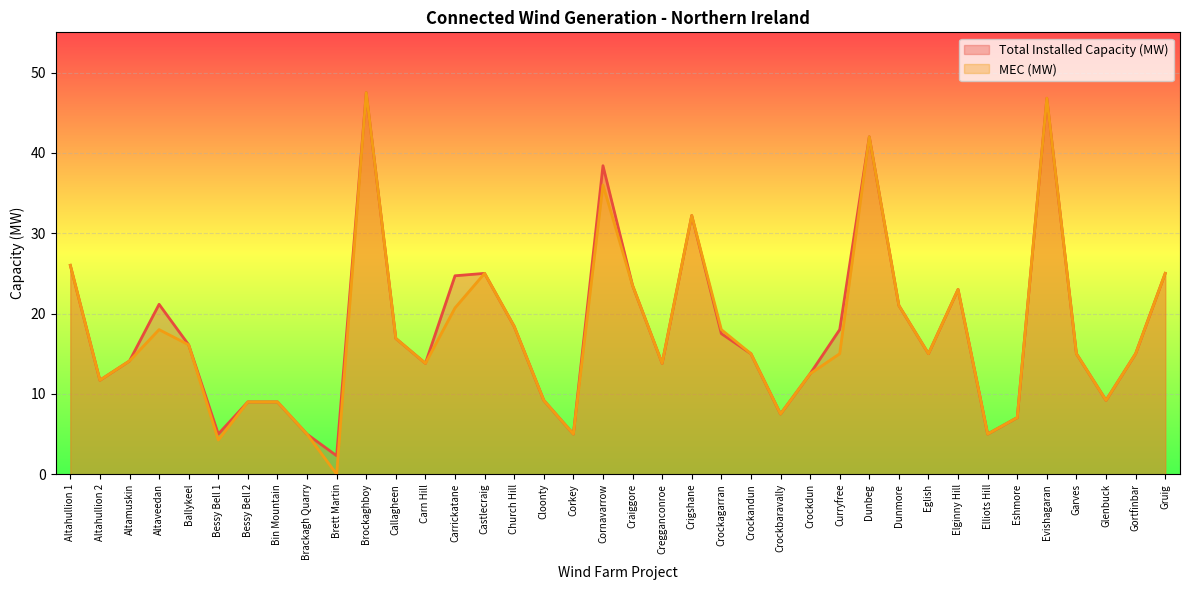

Which series changed the most between Brockaghboy and Callagheen?

Total Installed Capacity (MW)